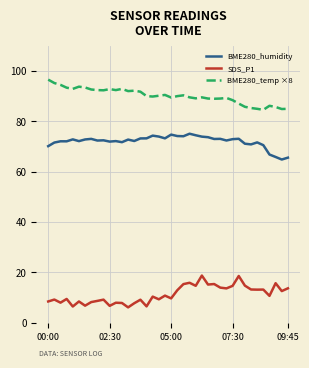

What is the difference between the maximum and minimum values in the BME280_temp ×8 series?

12.0